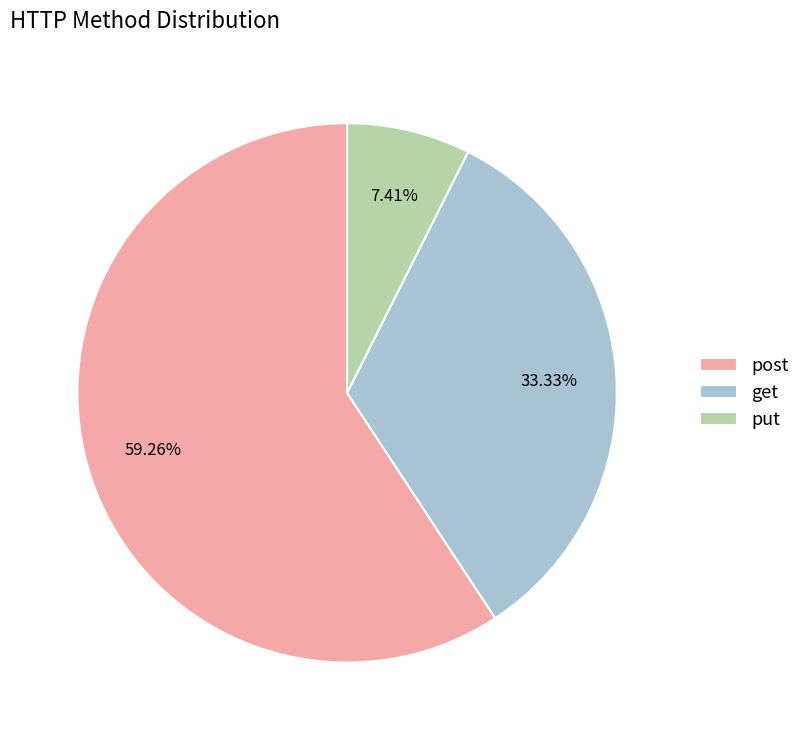

Between get and post, which is larger?

post